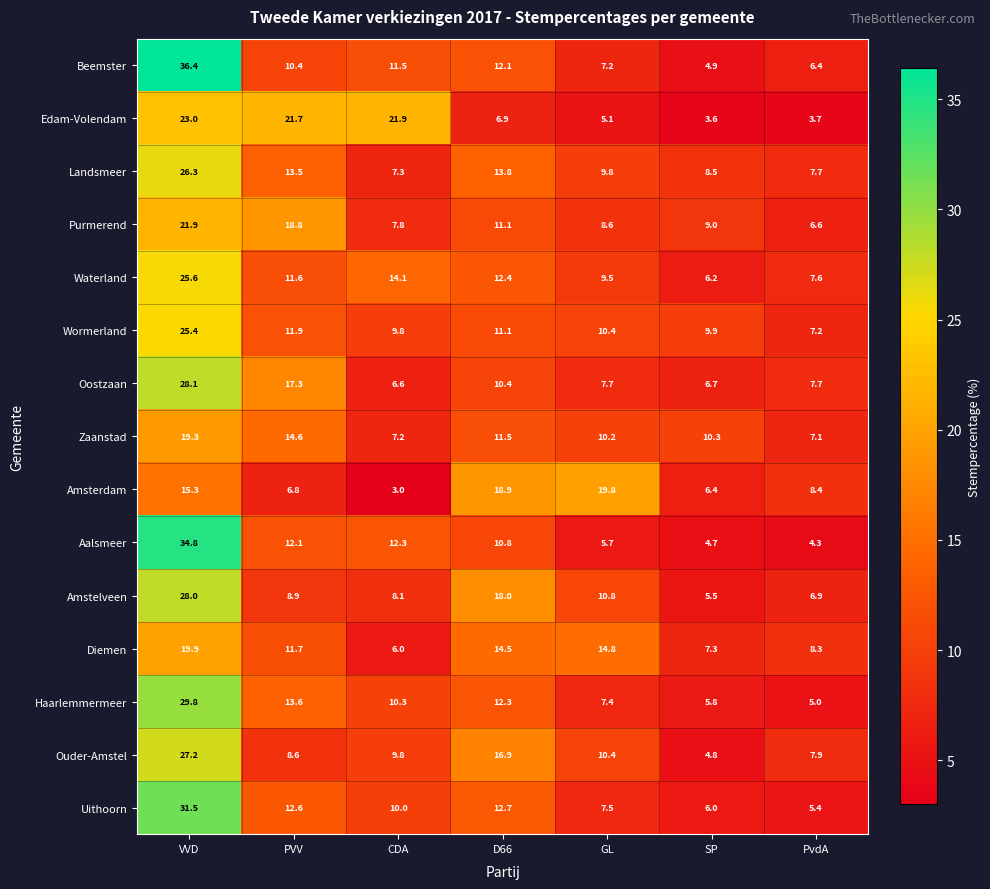

True or false: Zaanstad has a value of 3.3 at CDA.

False